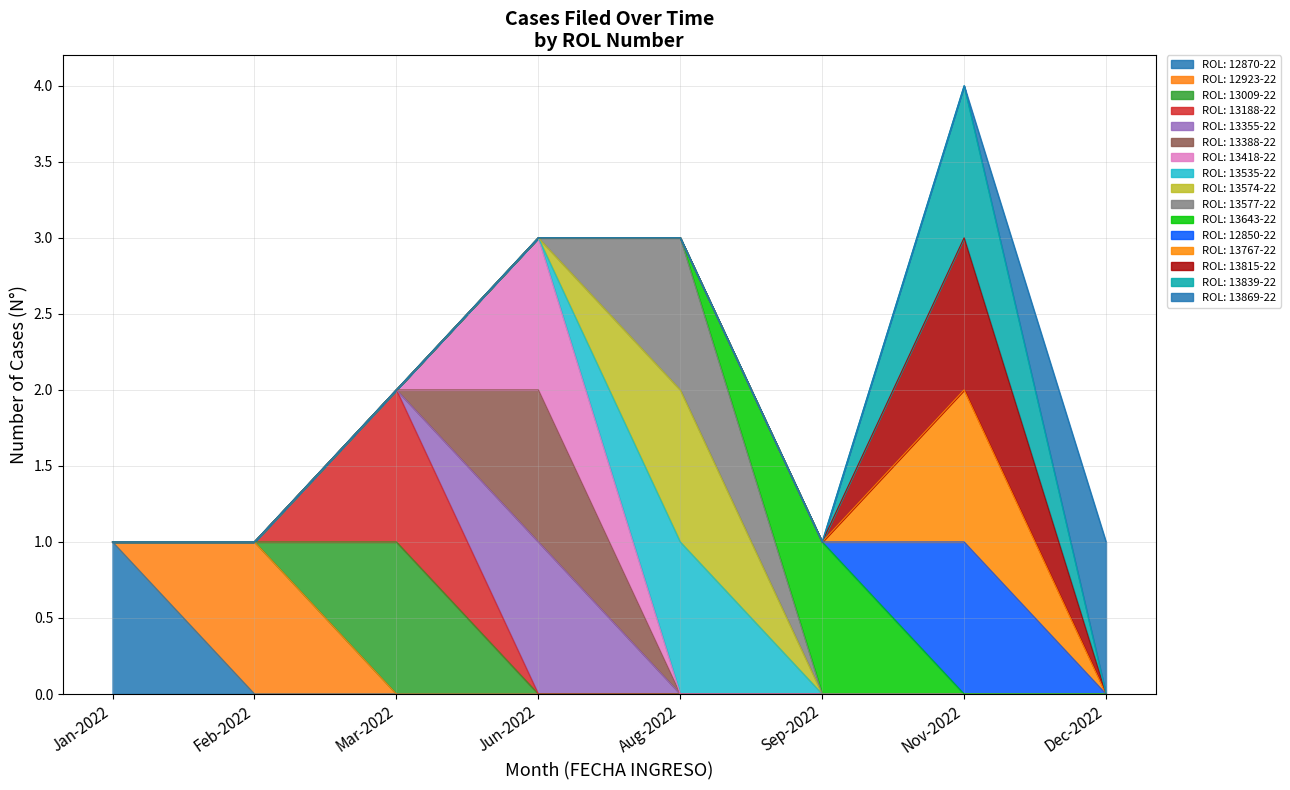

Which category has the lowest value across all series?

2022-02